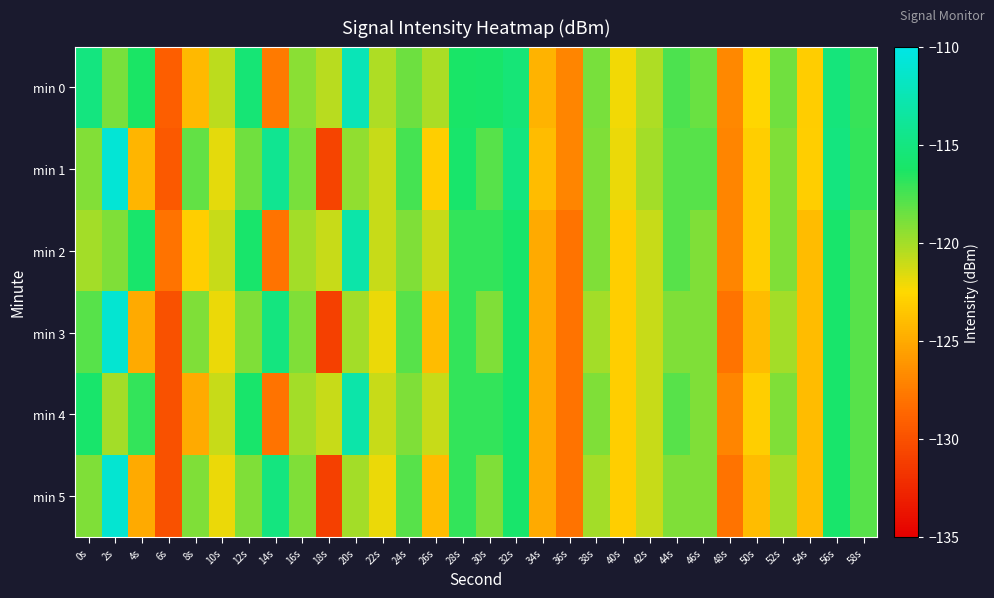

Reading right to left, extract all data points from this chart.

min 0: 58s=-117.1	56s=-115.3	54s=-123.1	52s=-118.7	50s=-122.6	48s=-126.9	46s=-118.5	44s=-117.7	42s=-120.3	40s=-122.2	38s=-118.9	36s=-127.1	34s=-124.5	32s=-115.4	30s=-116.1	28s=-116.2	26s=-120.2	24s=-118.5	22s=-120.3	20s=-112.3	18s=-120.6	16s=-119.3	14s=-127.6	12s=-115.5	10s=-120.7	8s=-124.2	6s=-129.2	4s=-116.3	2s=-118.9	0s=-115.1
min 1: 58s=-117.0	56s=-115.0	54s=-123.0	52s=-119.0	50s=-123.0	48s=-127.0	46s=-118.0	44s=-118.0	42s=-120.0	40s=-122.0	38s=-119.0	36s=-127.0	34s=-124.0	32s=-115.0	30s=-118.0	28s=-116.0	26s=-123.0	24s=-117.5	22s=-121.0	20s=-119.5	18s=-130.8	16s=-118.9	14s=-114.1	12s=-118.6	10s=-121.7	8s=-118.3	6s=-129.4	4s=-124.4	2s=-110.8	0s=-119.1
min 2: 58s=-118.0	56s=-116.0	54s=-124.0	52s=-119.0	50s=-123.0	48s=-127.0	46s=-119.0	44s=-118.0	42s=-121.0	40s=-123.0	38s=-119.0	36s=-128.0	34s=-125.0	32s=-116.0	30s=-117.0	28s=-117.0	26s=-121.0	24s=-119.0	22s=-121.0	20s=-113.0	18s=-121.0	16s=-120.0	14s=-128.0	12s=-116.0	10s=-121.0	8s=-123.0	6s=-128.0	4s=-116.0	2s=-119.0	0s=-120.0
min 3: 58s=-118.0	56s=-116.0	54s=-124.0	52s=-120.0	50s=-124.0	48s=-128.0	46s=-119.0	44s=-119.0	42s=-121.0	40s=-123.0	38s=-120.0	36s=-128.0	34s=-125.0	32s=-116.0	30s=-119.0	28s=-117.0	26s=-124.0	24s=-118.0	22s=-122.0	20s=-120.0	18s=-131.0	16s=-119.0	14s=-115.0	12s=-119.0	10s=-122.0	8s=-119.0	6s=-130.0	4s=-125.0	2s=-111.0	0s=-118.0
min 4: 58s=-118.0	56s=-116.0	54s=-124.0	52s=-119.0	50s=-123.0	48s=-127.0	46s=-119.0	44s=-118.0	42s=-121.0	40s=-123.0	38s=-119.0	36s=-128.0	34s=-125.0	32s=-116.0	30s=-117.0	28s=-117.0	26s=-121.0	24s=-119.0	22s=-121.0	20s=-113.0	18s=-121.0	16s=-120.0	14s=-128.0	12s=-116.0	10s=-121.0	8s=-125.0	6s=-130.0	4s=-117.0	2s=-120.0	0s=-116.0
min 5: 58s=-118.0	56s=-116.0	54s=-124.0	52s=-120.0	50s=-124.0	48s=-128.0	46s=-119.0	44s=-119.0	42s=-121.0	40s=-123.0	38s=-120.0	36s=-128.0	34s=-125.0	32s=-116.0	30s=-119.0	28s=-117.0	26s=-124.0	24s=-118.0	22s=-122.0	20s=-120.0	18s=-131.0	16s=-119.0	14s=-115.0	12s=-119.0	10s=-122.0	8s=-119.0	6s=-130.0	4s=-125.0	2s=-111.0	0s=-119.0